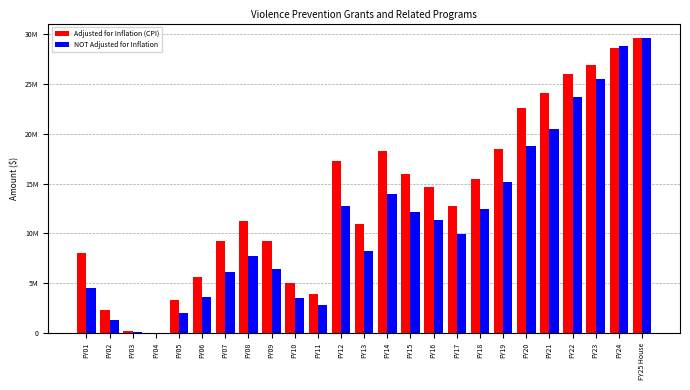

What are all the series names shown in the legend?

Adjusted for Inflation (CPI), NOT Adjusted for Inflation